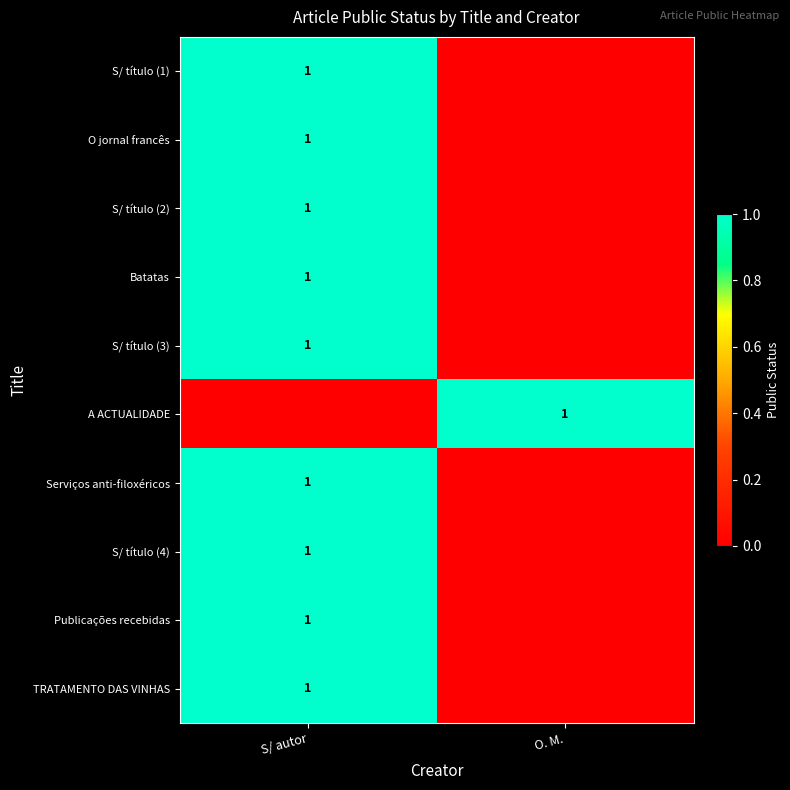

True or false: A ACTUALIDADE has a value of 1 at O. M..

True